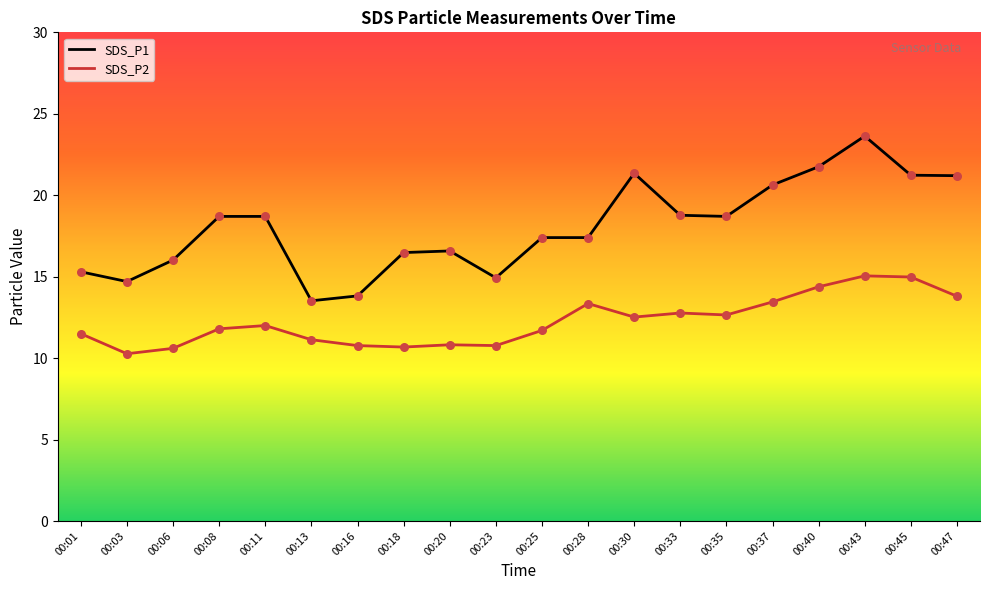

Is the value of SDS_P2 at 00:25 greater than the value of SDS_P1 at 00:11?

No